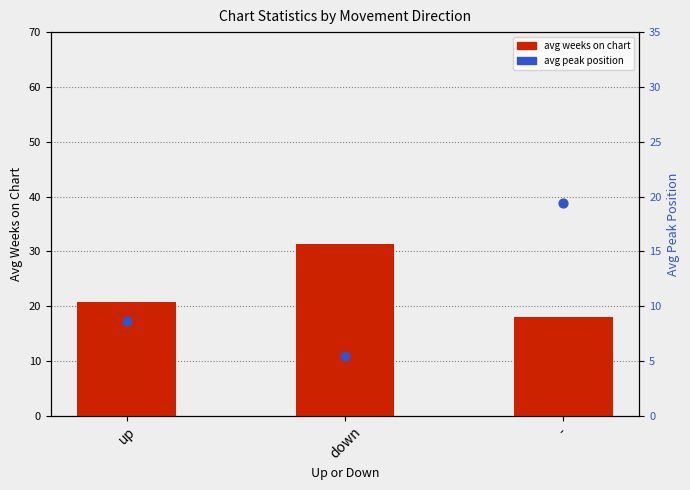

What are all the series names shown in the legend?

avg weeks on chart, avg peak position